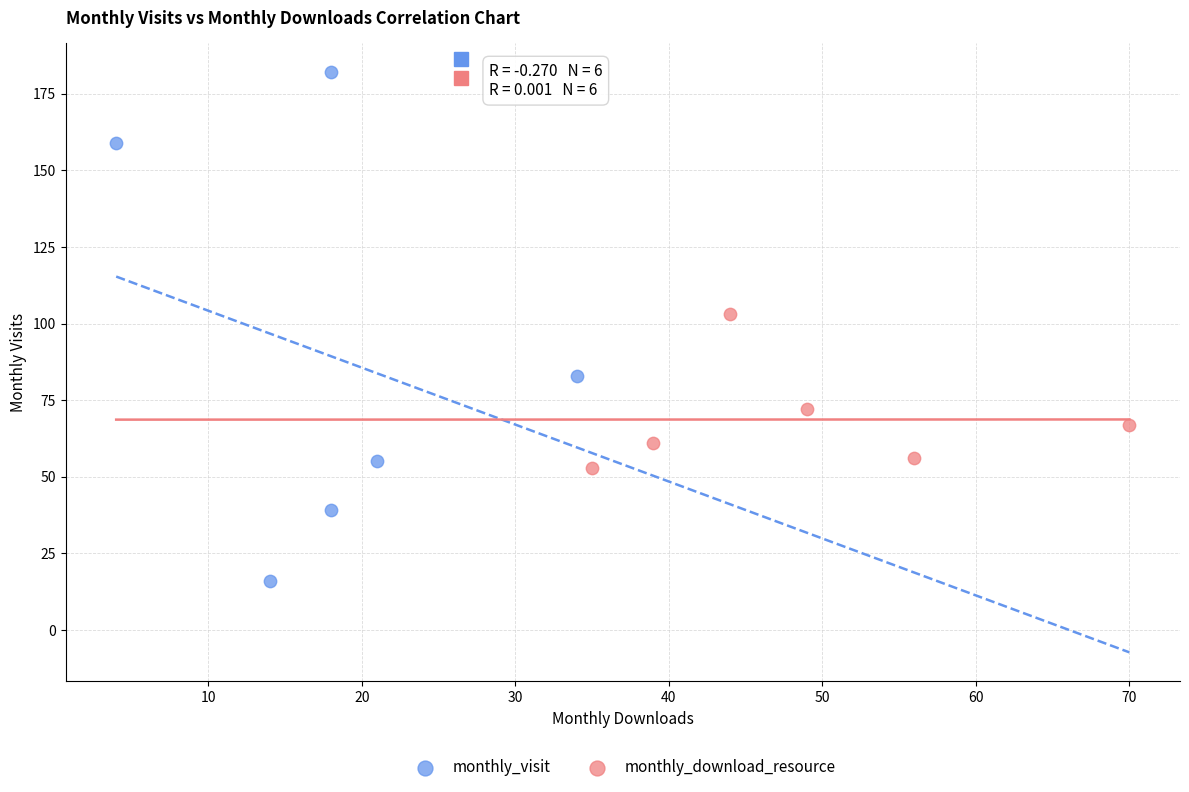

Which series reaches the minimum Y coordinate?

monthly_visit